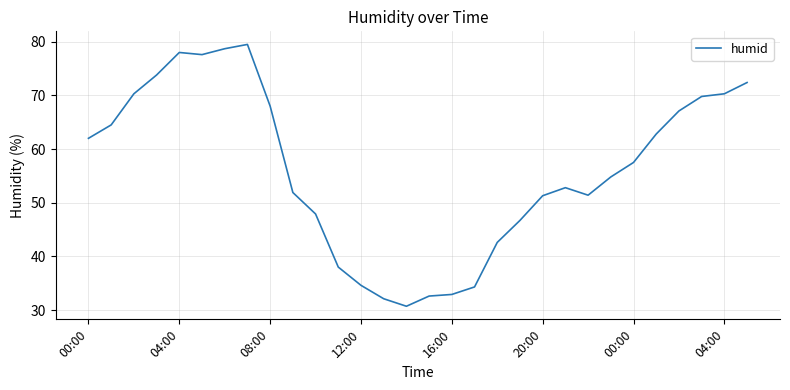

What is the smallest value displayed?

30.7